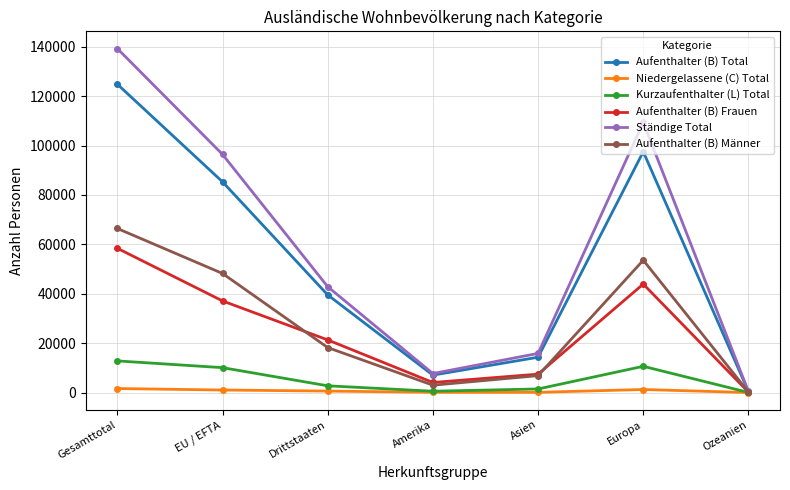

Which label corresponds to the largest value in the chart?

Gesamttotal